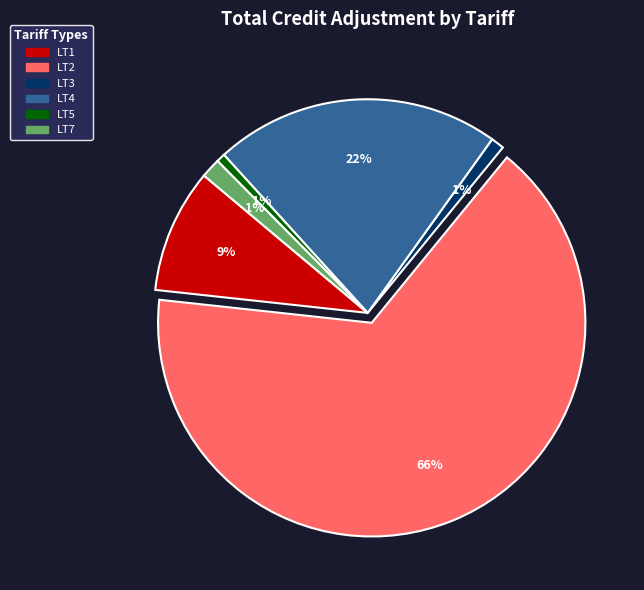

Count the number of slices in the pie.

6